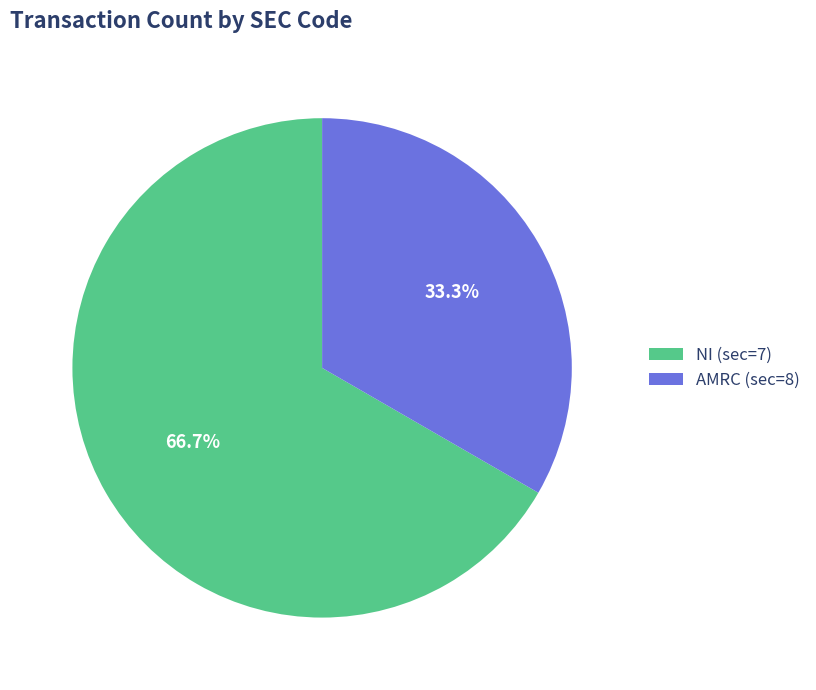

Does AMRC (sec=8) represent more than half of the total?

No